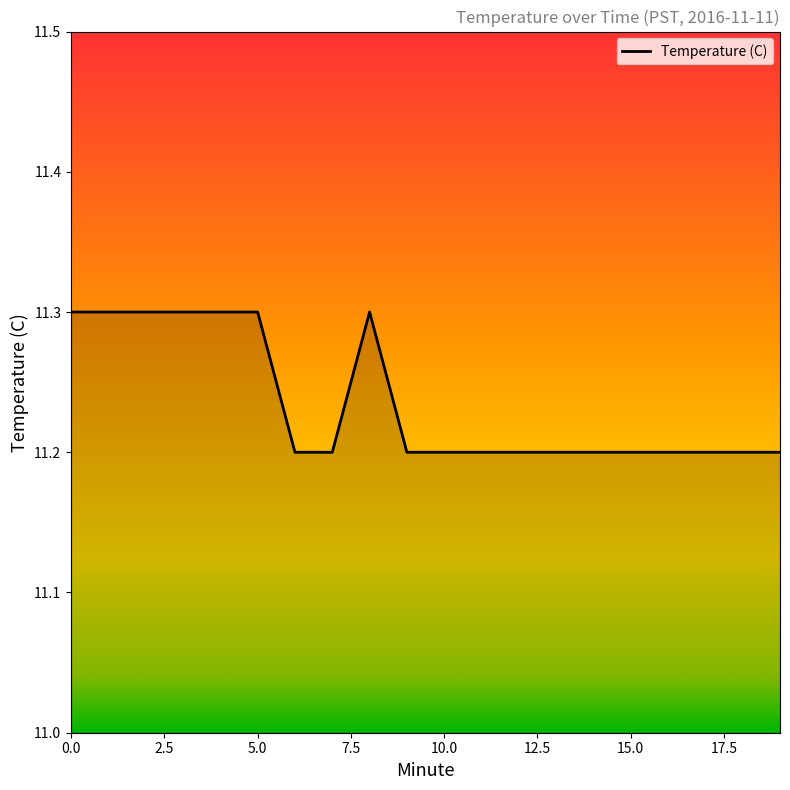

What is the smallest value displayed?

11.2